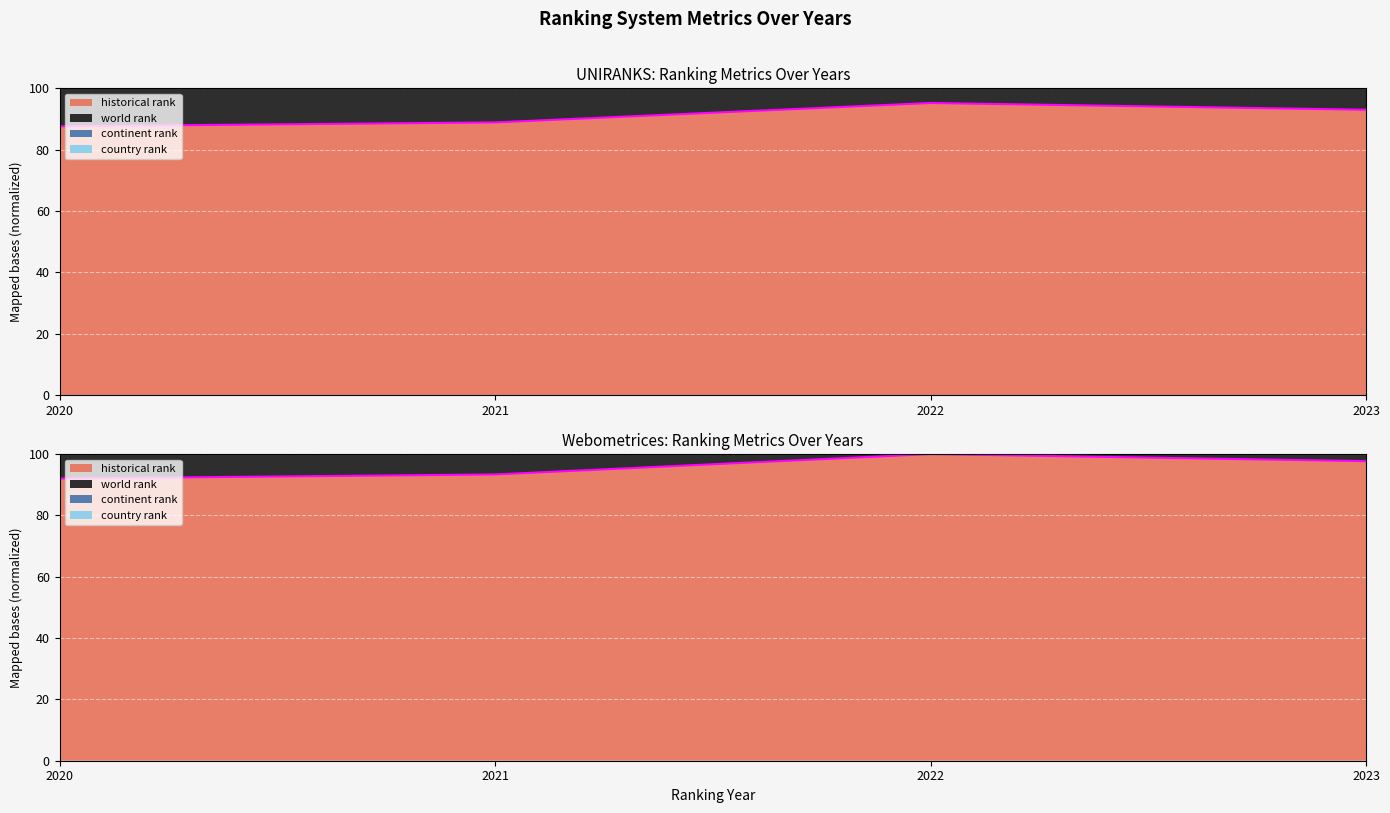

True or false: Webometrices - historical rank and Webometrices - country rank cross at least once.

False